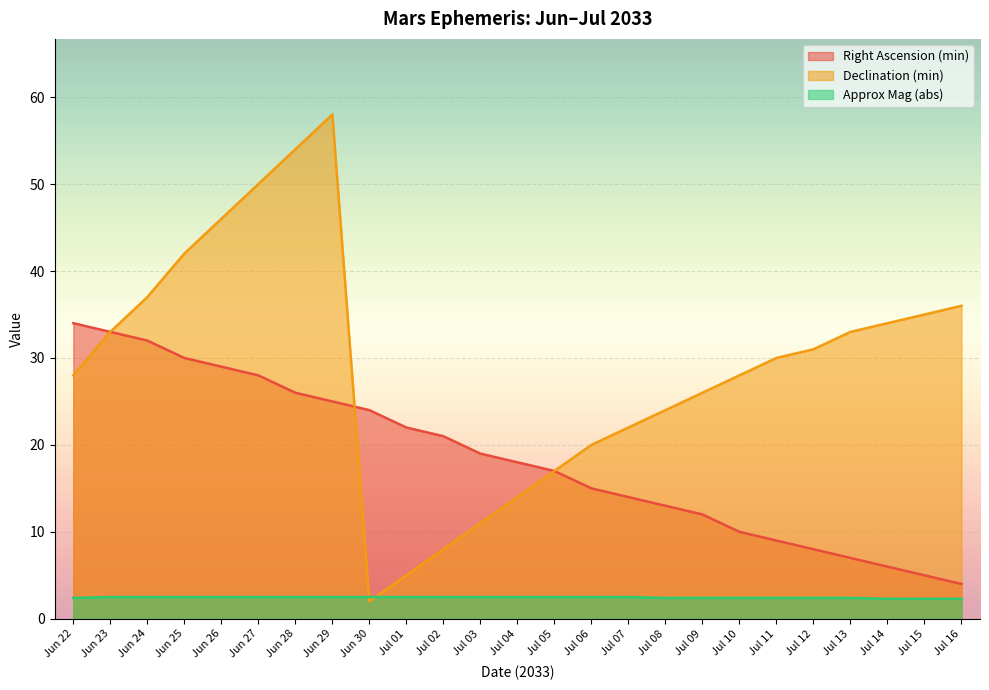

At which label does Declination (min) reach its peak?

Jun 29